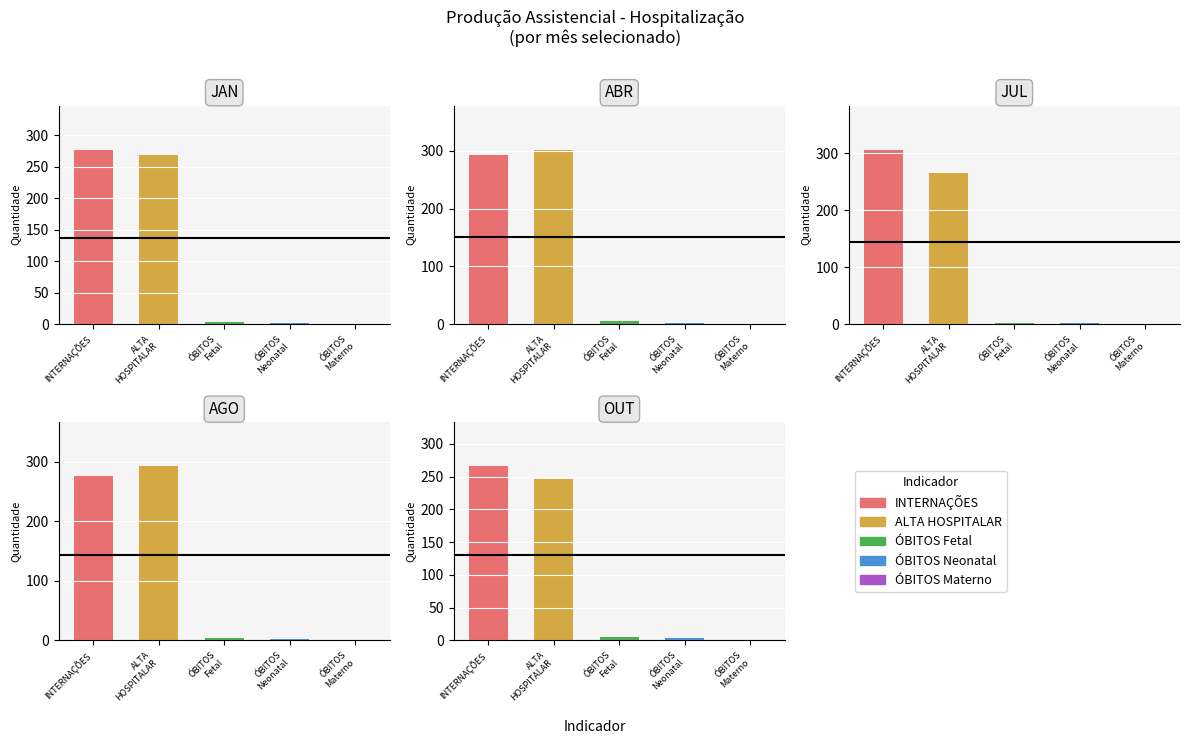

At which category is the sum across all series the highest?

INTERNAÇÕES